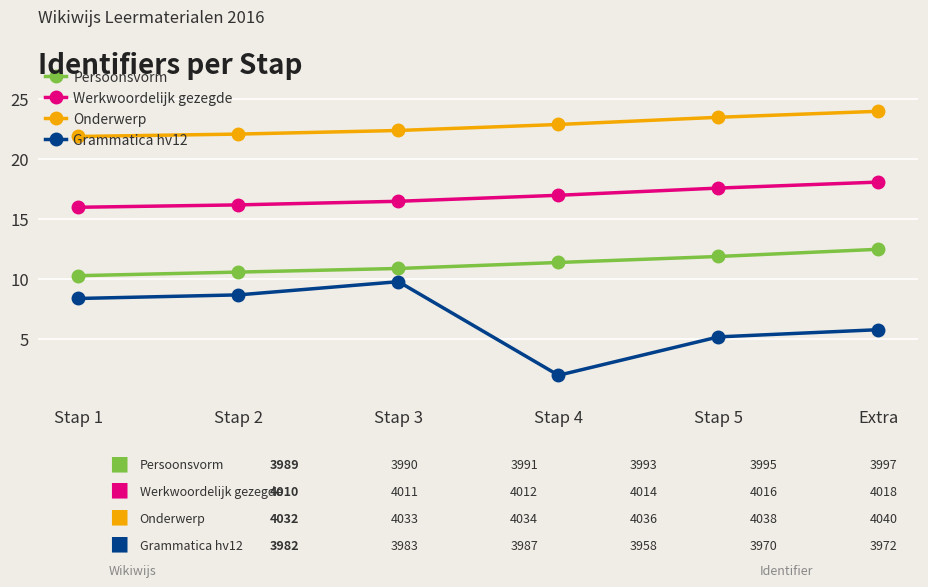

The value of Onderwerp at Stap 5 is 5.5. True or false?

False